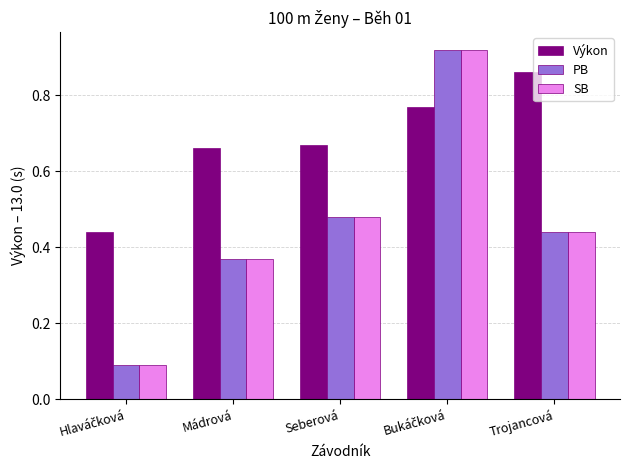

How many bars are there in total?

15